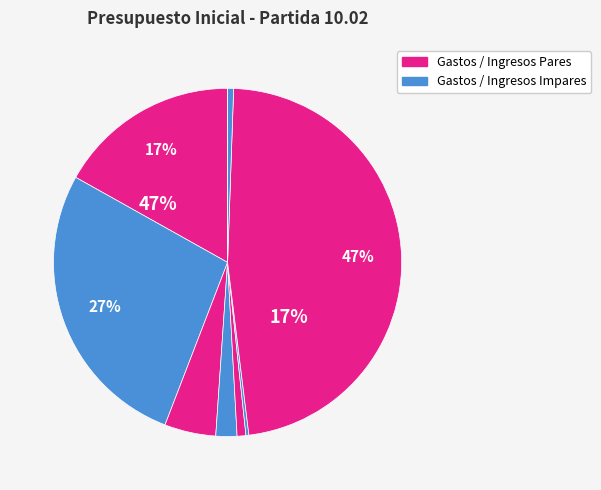

Combined, do BIENES Y SERVICIOS and OTROS INGRESOS account for over 50%?

No